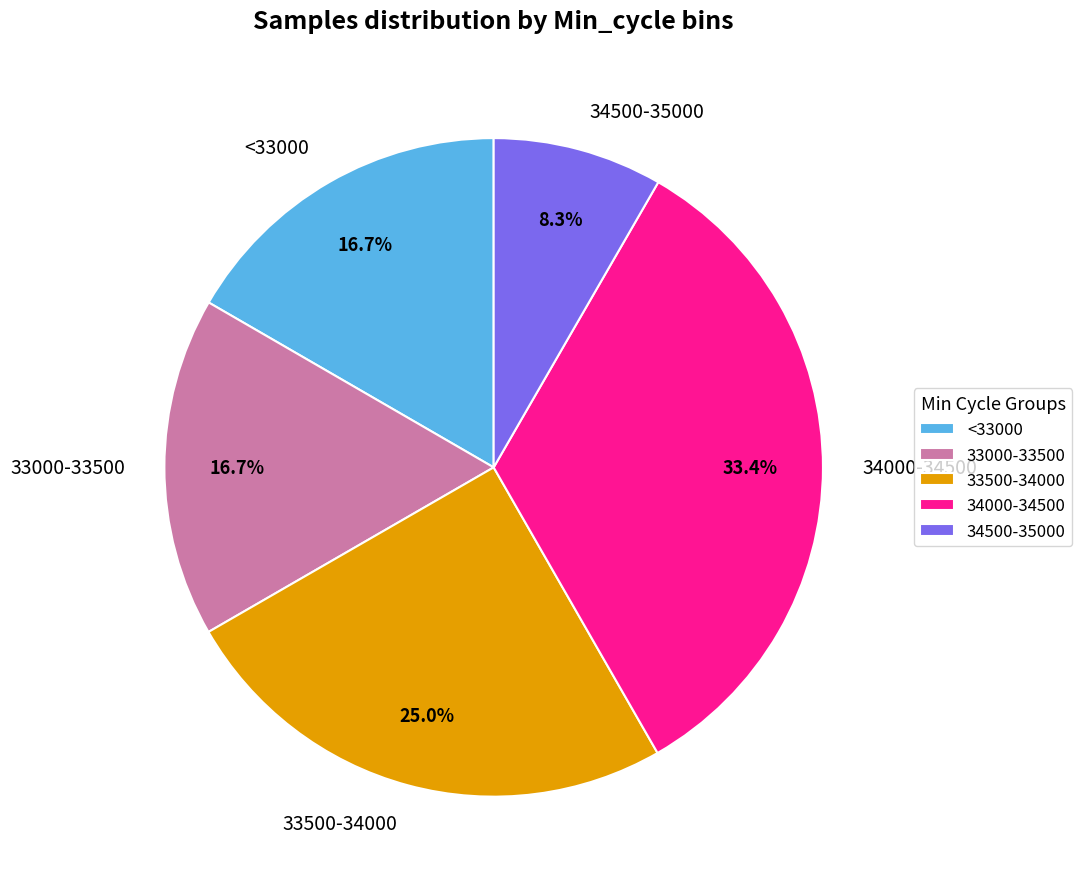

Approximately how many times larger is the value at 33000-33500 compared to <33000?

1.0